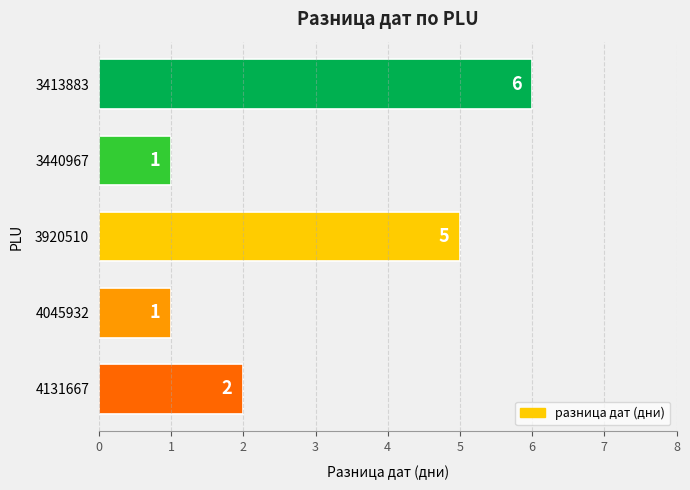

What is the value of the 1st bar from the top?

6